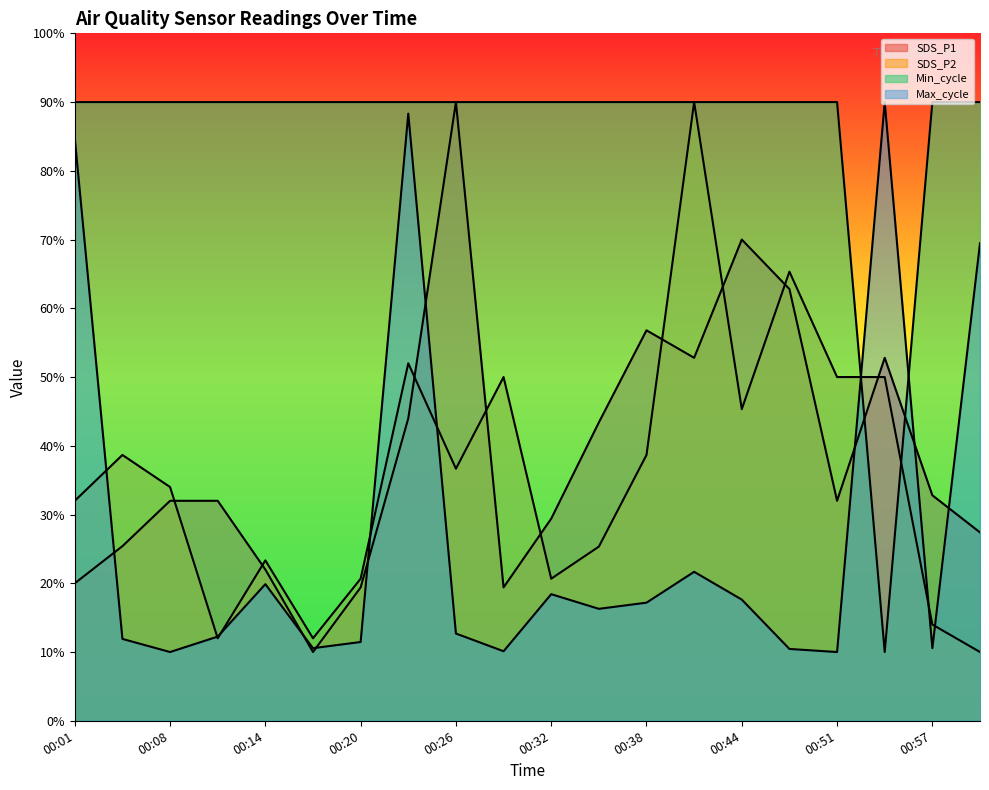

What position from the left is 00:05?

2